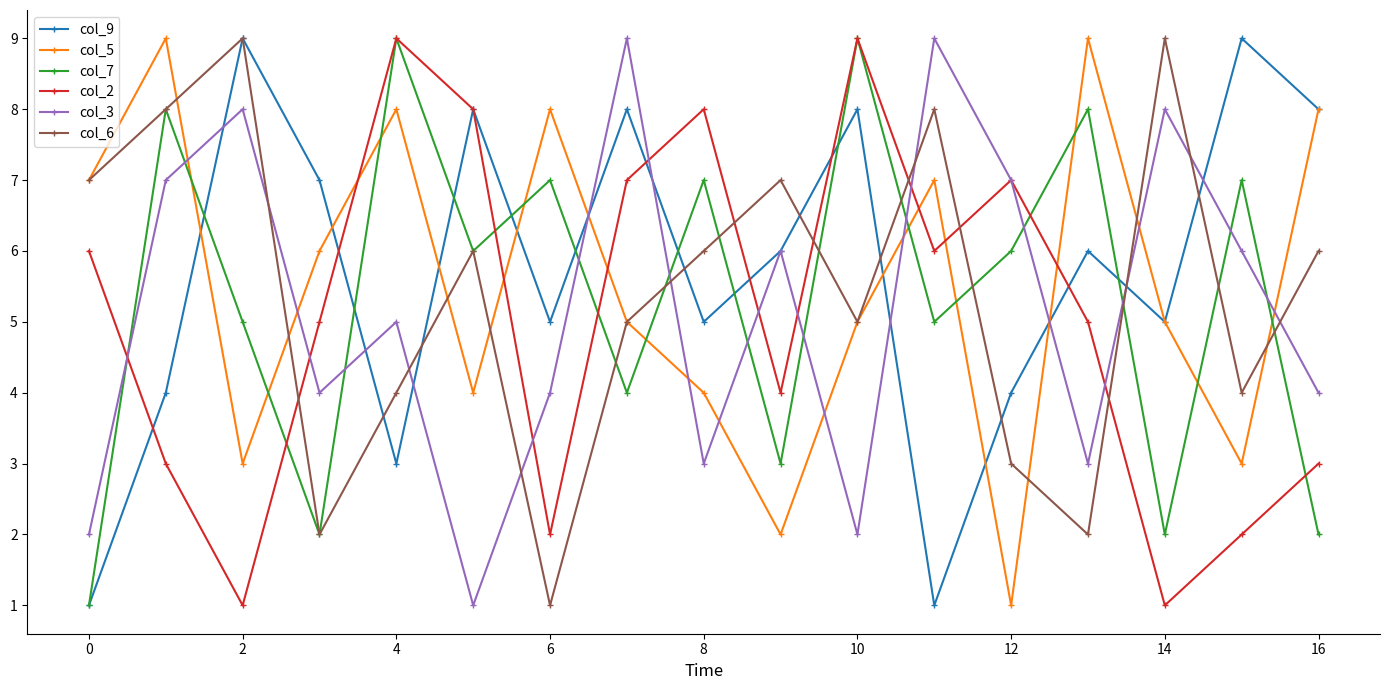

What is the maximum value shown in the chart?

9